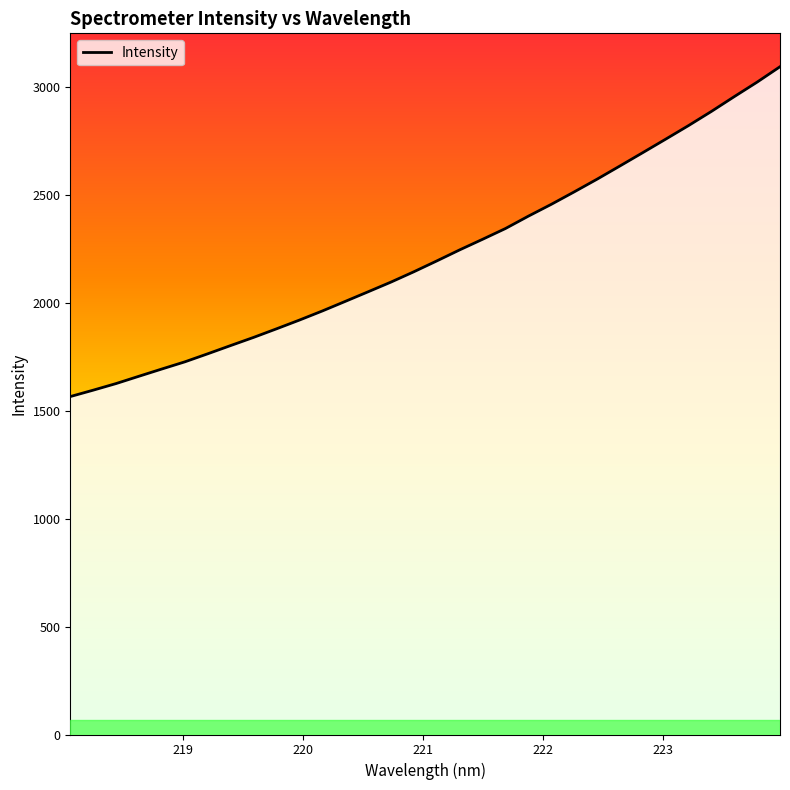

What is the difference between the maximum and minimum values?

1528.7